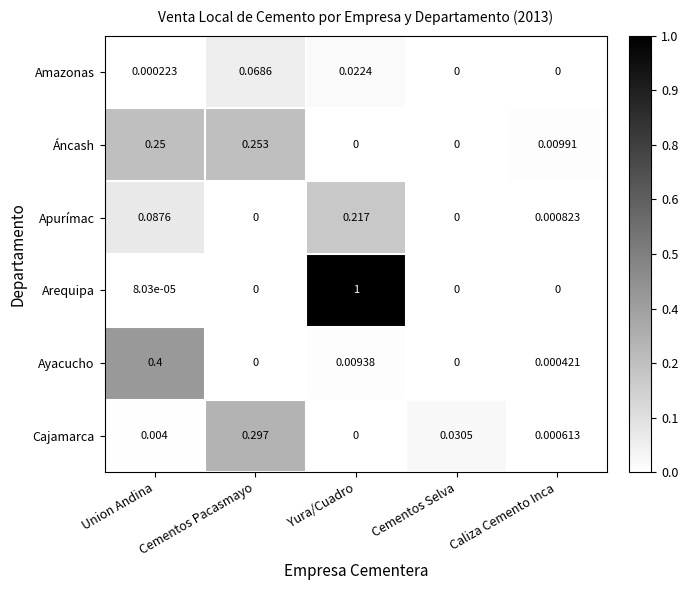

Which series has the largest range (max minus min)?

Arequipa